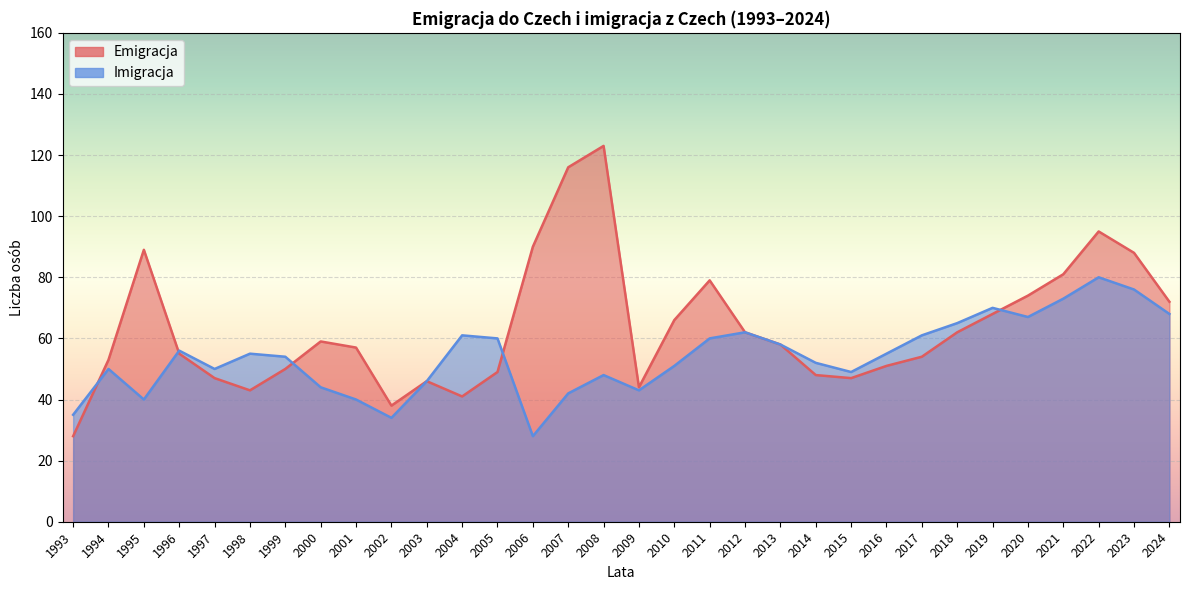

True or false: Emigracja has more than 1 points higher than both neighbors.

True